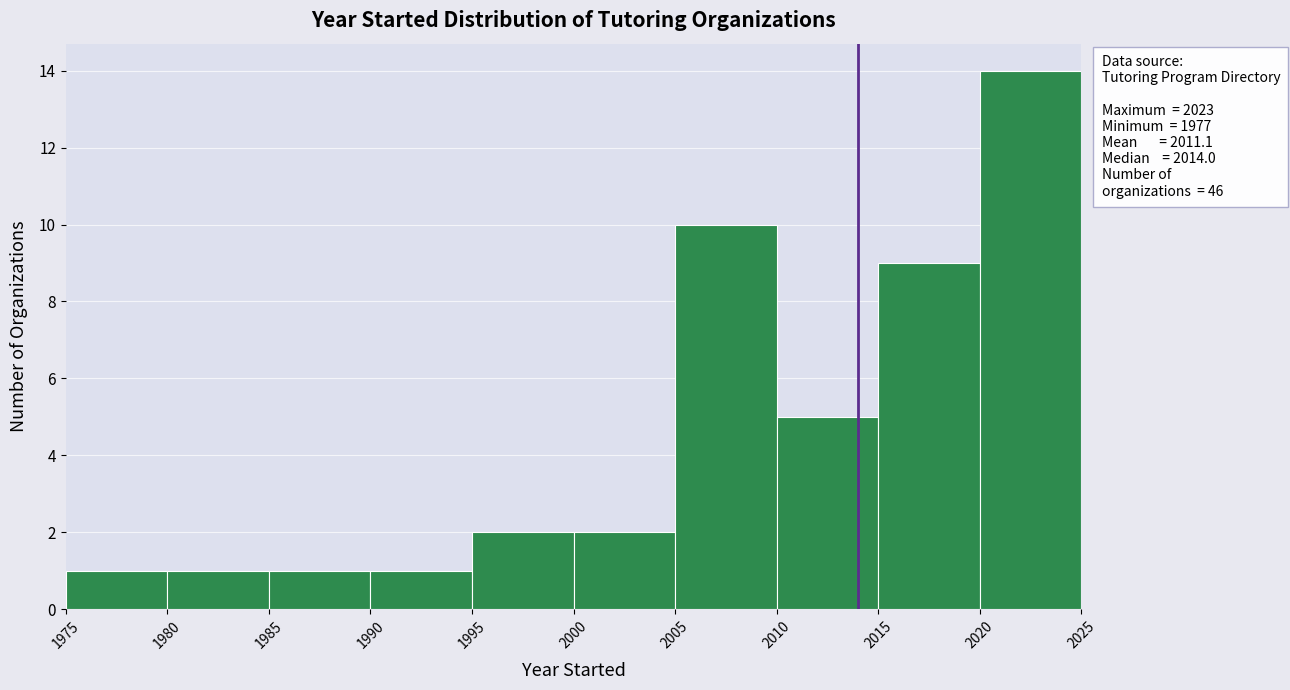

Over which range of the x-axis is the bar tallest?

2020 to 2025